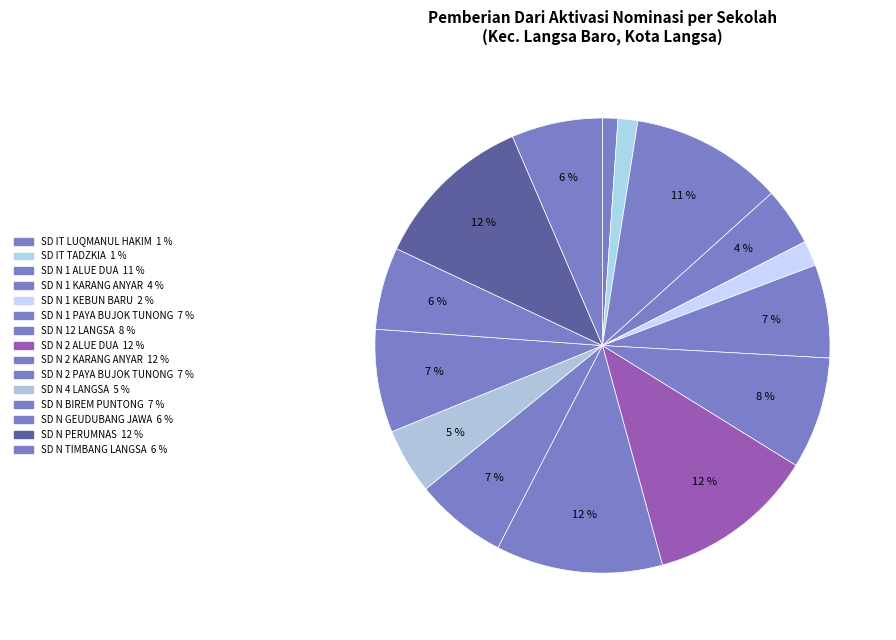

Rank the categories by value from lowest to highest.

SD IT LUQMANUL HAKIM, SD IT TADZKIA, SD N 1 KEBUN BARU, SD N 1 KARANG ANYAR, SD N 4 LANGSA, SD N GEUDUBANG JAWA, SD N TIMBANG LANGSA, SD N 2 PAYA BUJOK TUNONG, SD N 1 PAYA BUJOK TUNONG, SD N BIREM PUNTONG, SD N 12 LANGSA, SD N 1 ALUE DUA, SD N PERUMNAS, SD N 2 KARANG ANYAR, SD N 2 ALUE DUA